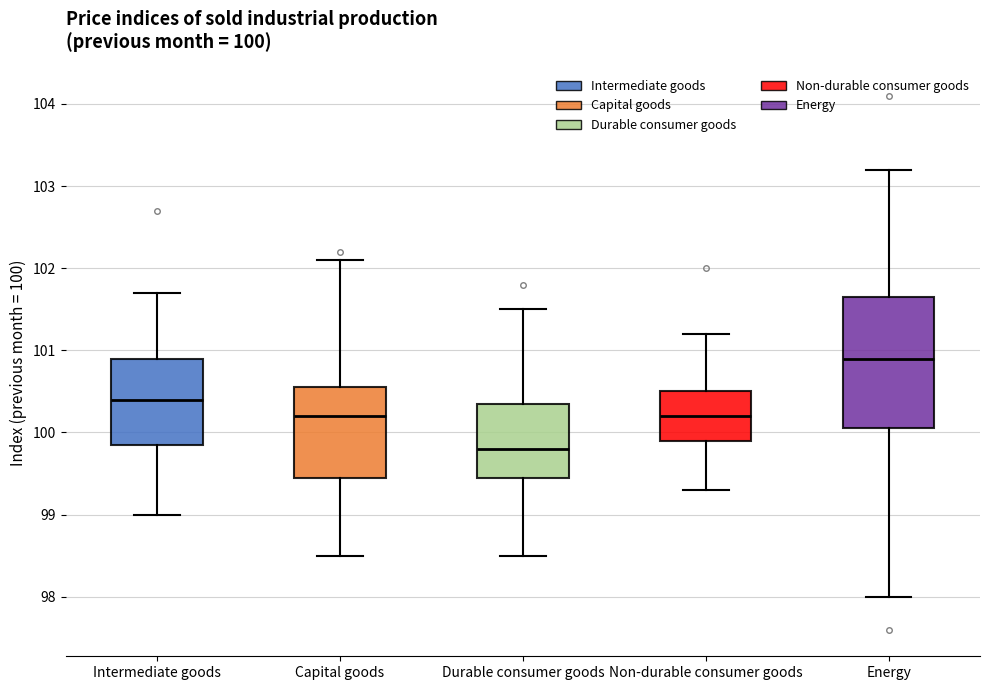

Comparing the boxes themselves (not the whiskers), which one is the tallest?

Energy